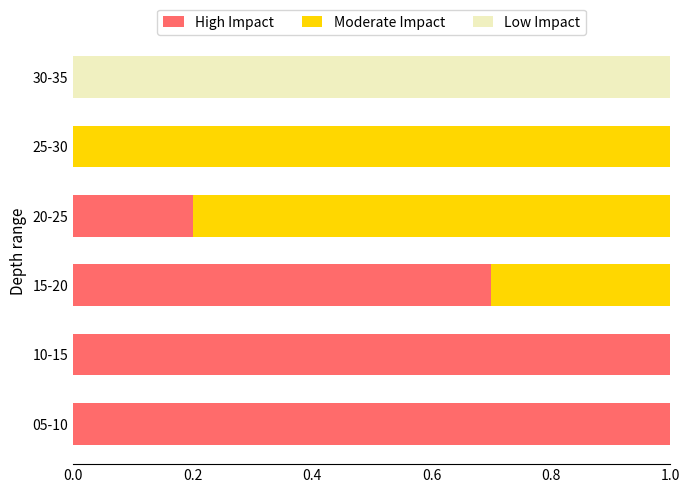

Is it true that High Impact equals 0.7 at 15-20?

True